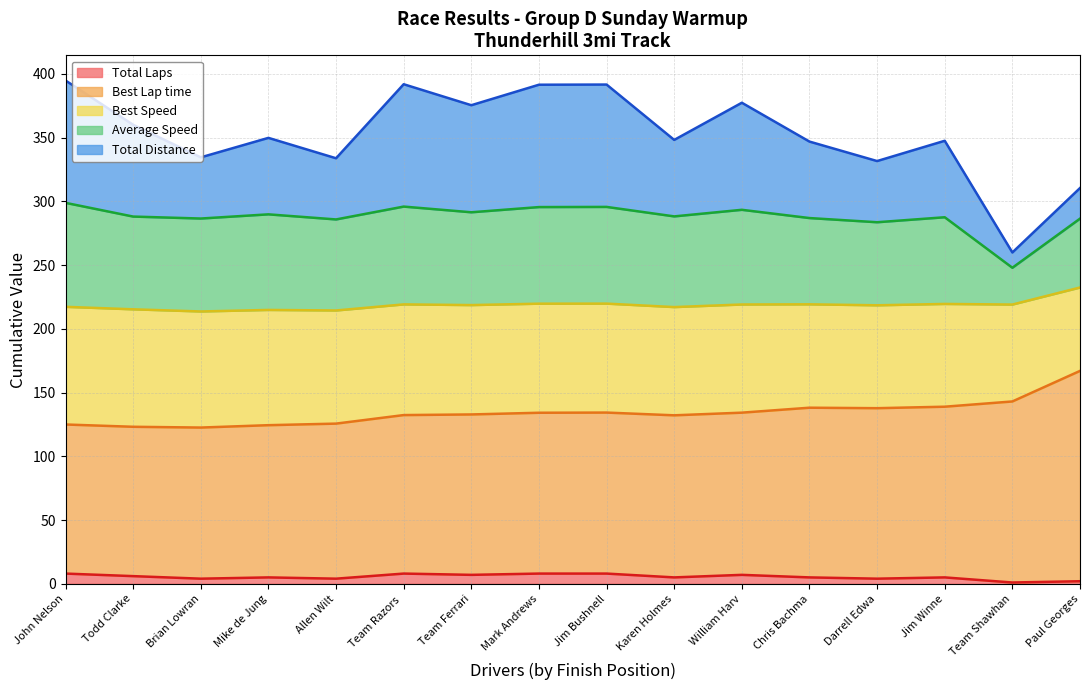

How many lines are shown in the chart?

5